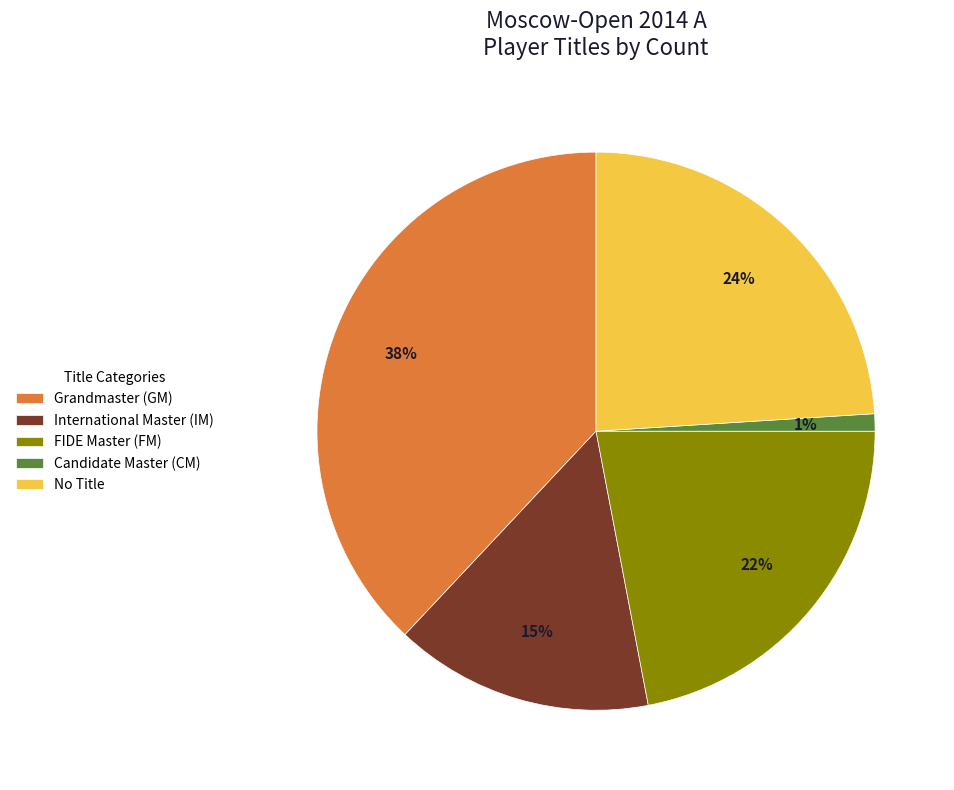

True or false: No Title accounts for 36% of the total.

False